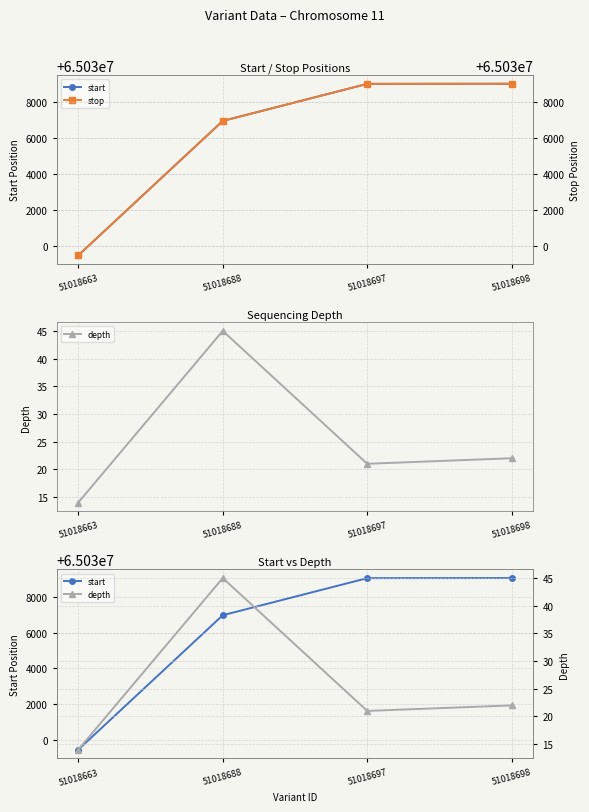

Rank the series by their maximum value, from highest to lowest.

stop, start, depth